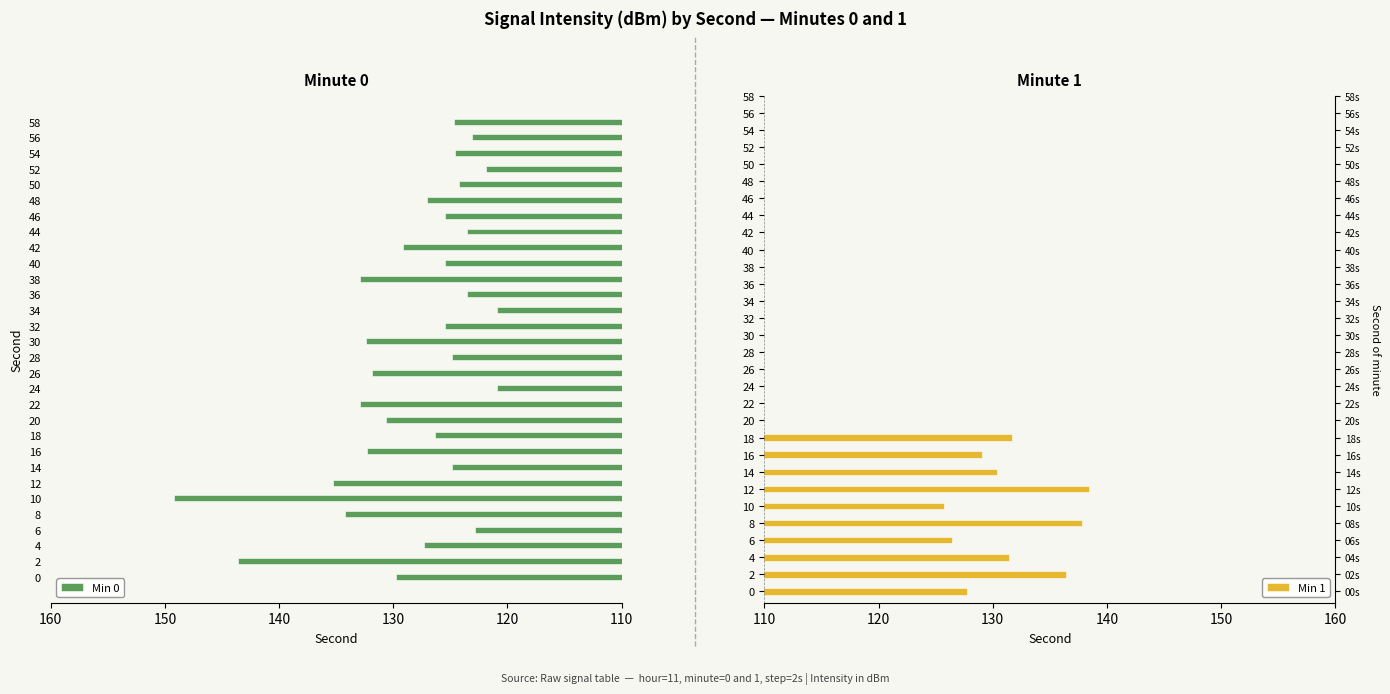

What is the difference between the maximum and minimum values?

28.3